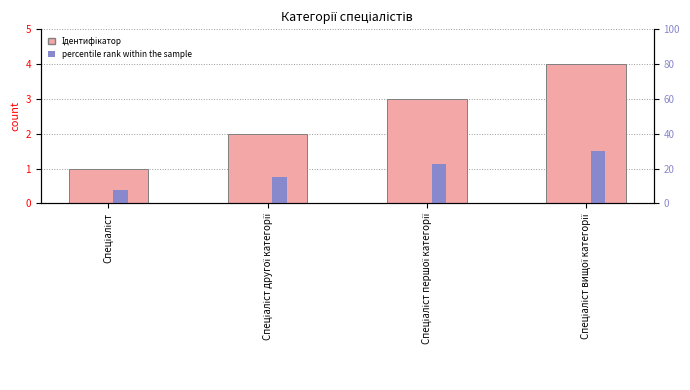

At which label is Ідентифікатор closest to 2?

Спеціаліст другої категорії